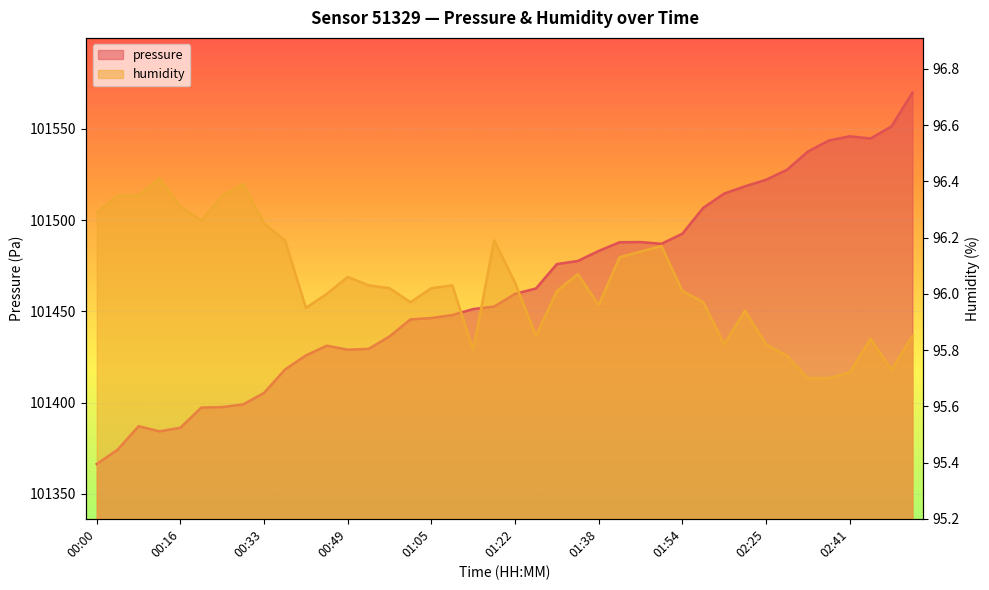

Is the value of humidity at 00:57 greater than the value of pressure at 00:37?

No